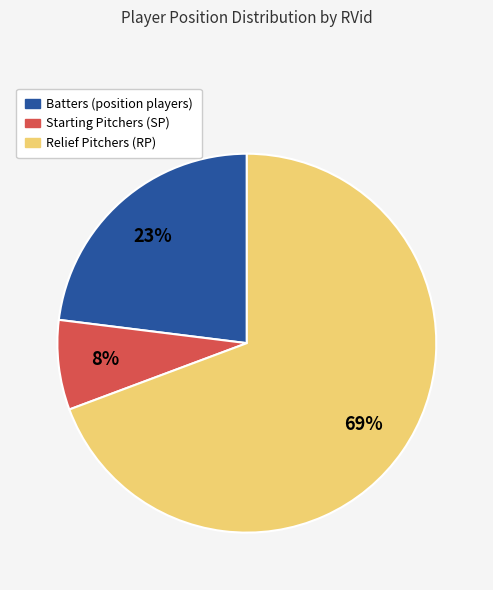

Is there any slice that represents more than half of the pie?

Yes